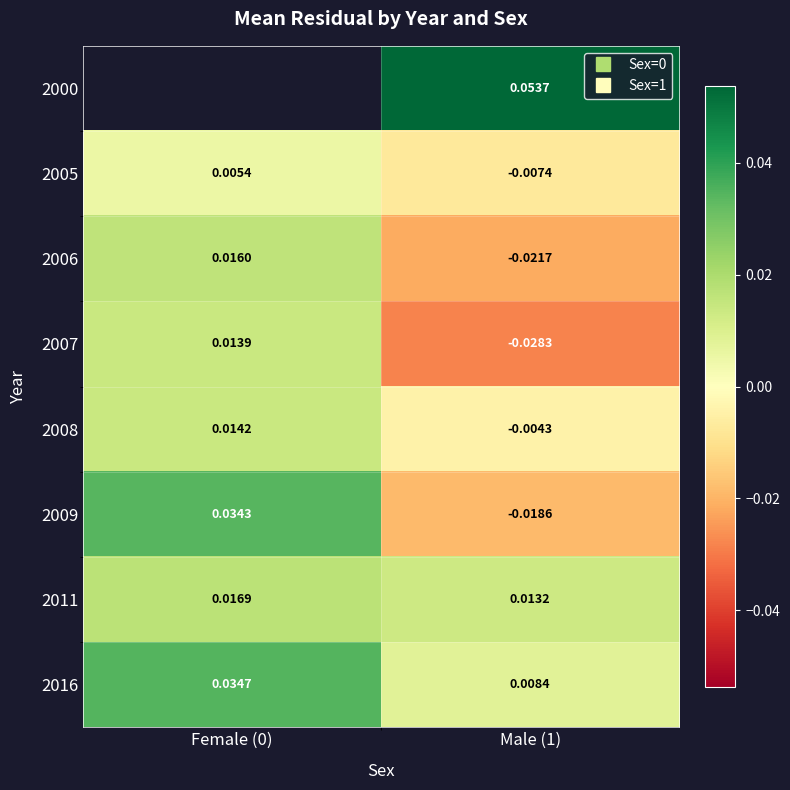

Is it true that 2006 equals -0.0 at Male (1)?

False